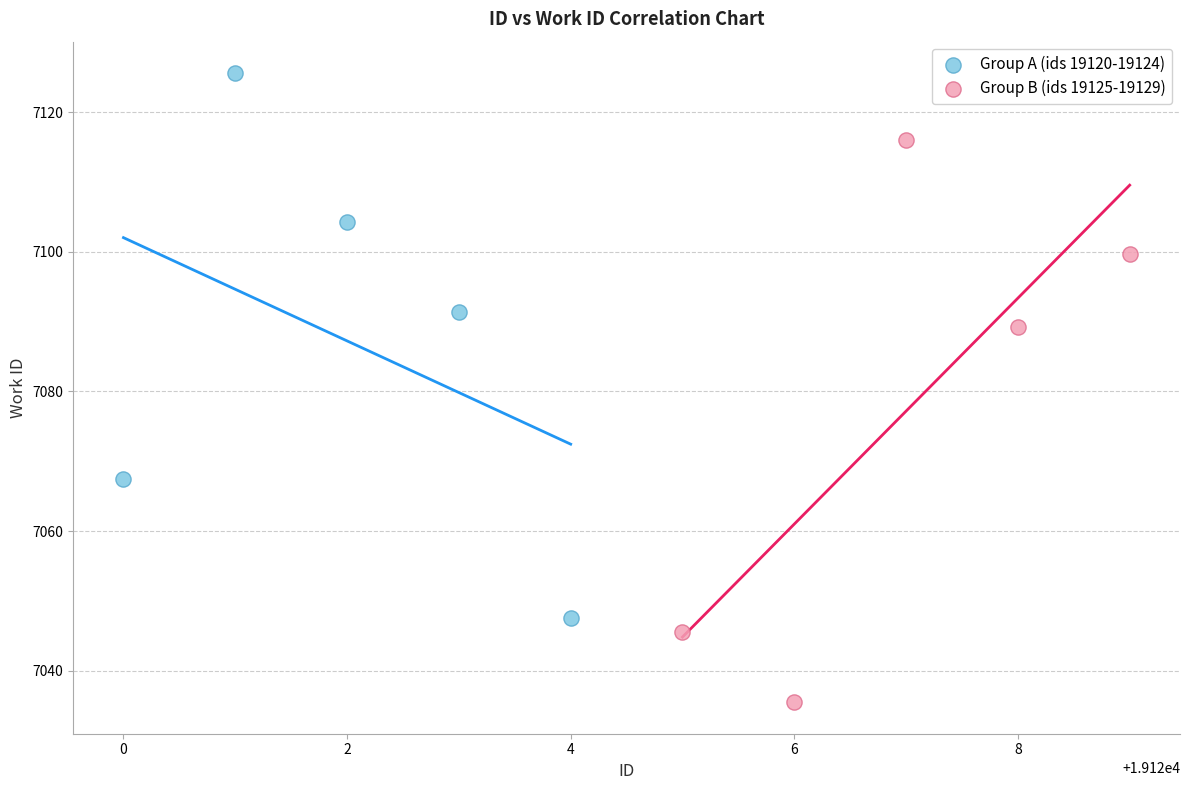

Which series has the widest spread of Y values?

Group B (ids 19125-19129)